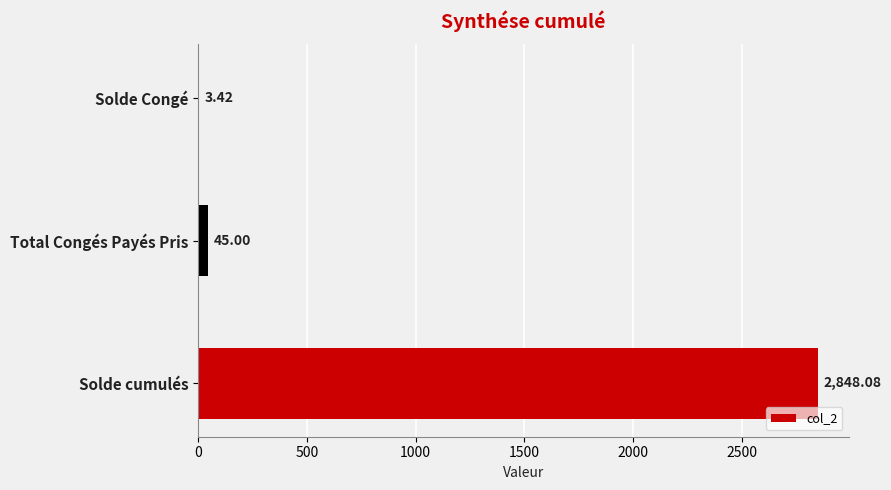

At which label is the value closest to 1425?

Total Congés Payés Pris